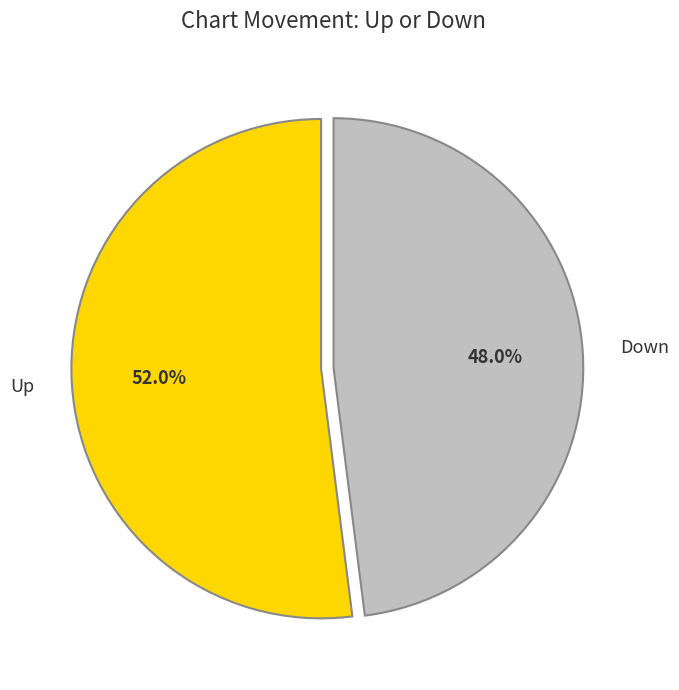

Count the number of slices in the pie.

2